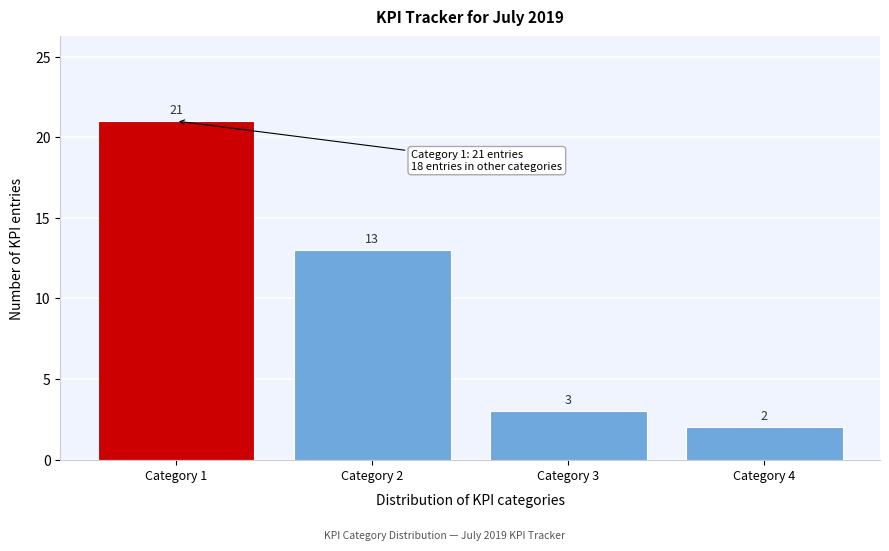

Reading left to right, list every bar in this chart as the range it spans on the x-axis followed by its height.

0.5 to 1.5: 21
1.5 to 2.5: 13
2.5 to 3.5: 3
3.5 to 4.5: 2